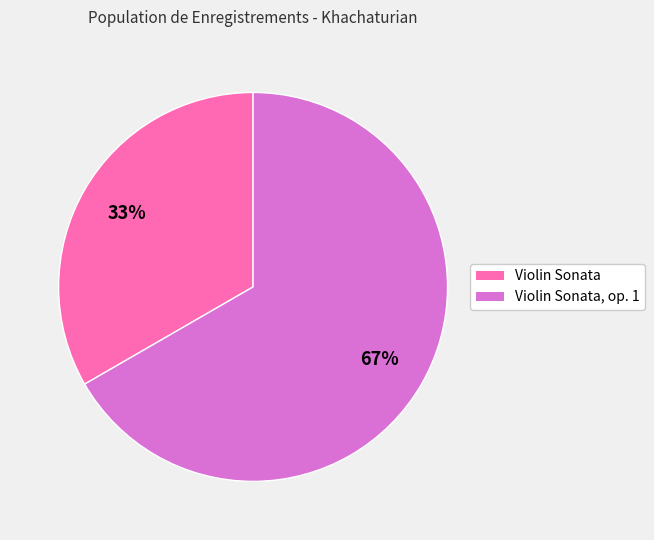

To the nearest percent, what is the average slice percentage?

50%